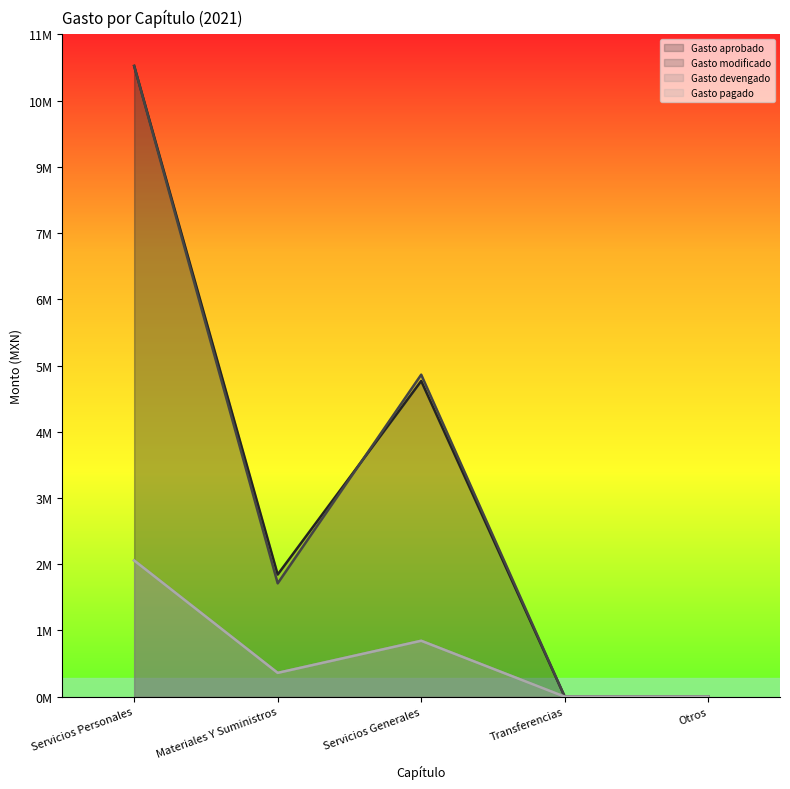

True or false: Gasto pagado and Gasto devengado cross at least once.

False